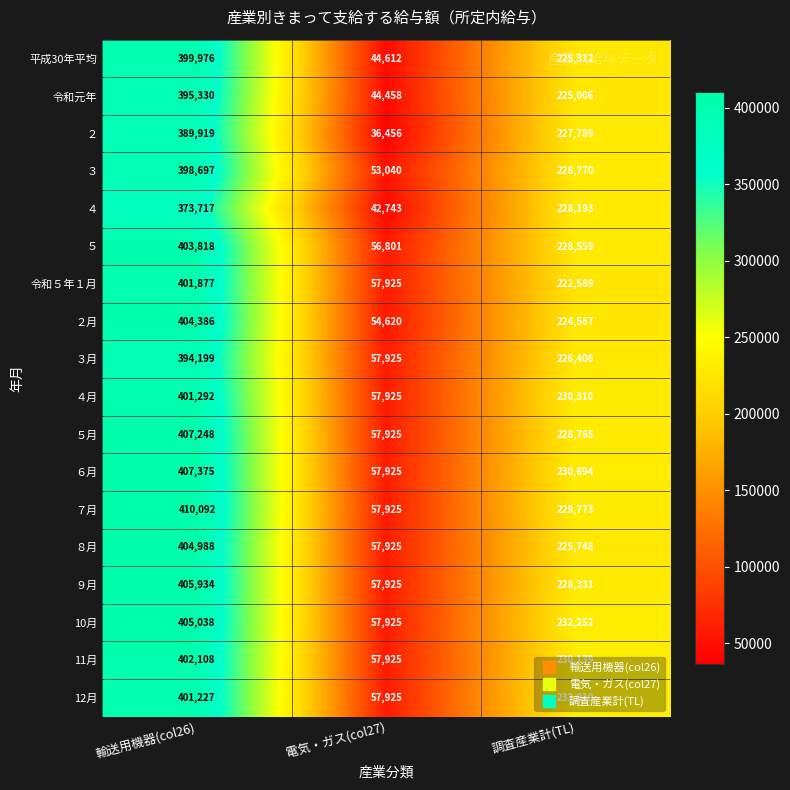

Rank the series by their maximum value, from highest to lowest.

７月, ６月, ５月, ９月, 10月, ８月, ２月, ５, 11月, 令和５年１月, ４月, 12月, 平成30年平均, ３, 令和元年, ３月, ２, ４